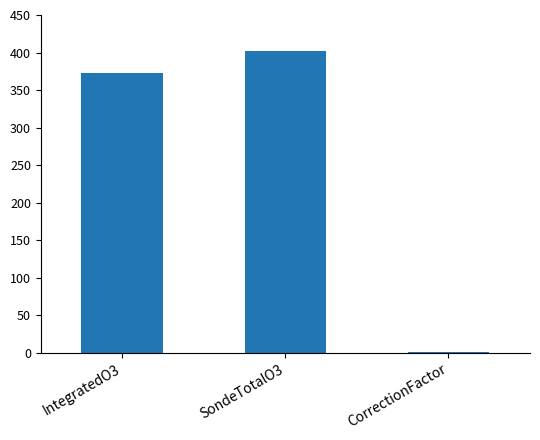

At which category does the chart reach its peak across all series?

SondeTotalO3